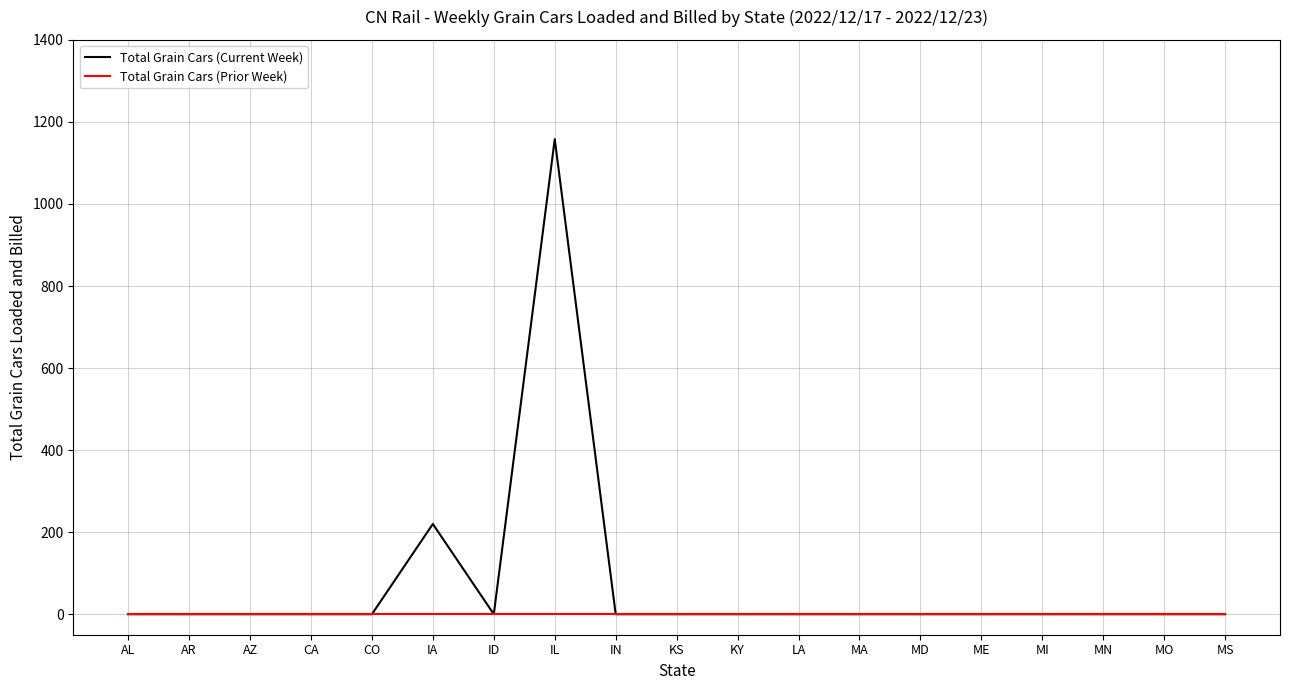

Reading left to right, extract all data points from this chart.

Total Grain Cars (Current Week): 0	0	0	0	0	220	0	1158	0	0	0	0	0	0	0	0	0	0	0
Total Grain Cars (Prior Week): 0	0	0	0	0	0	0	0	0	0	0	0	0	0	0	0	0	0	0